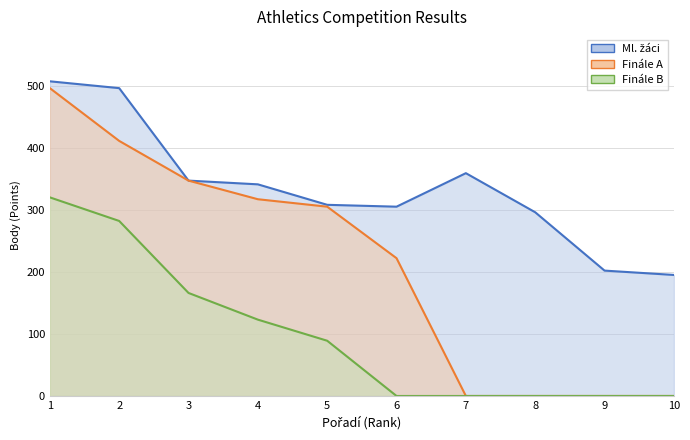

True or false: Finále B and Ml. žáci cross at least once.

False